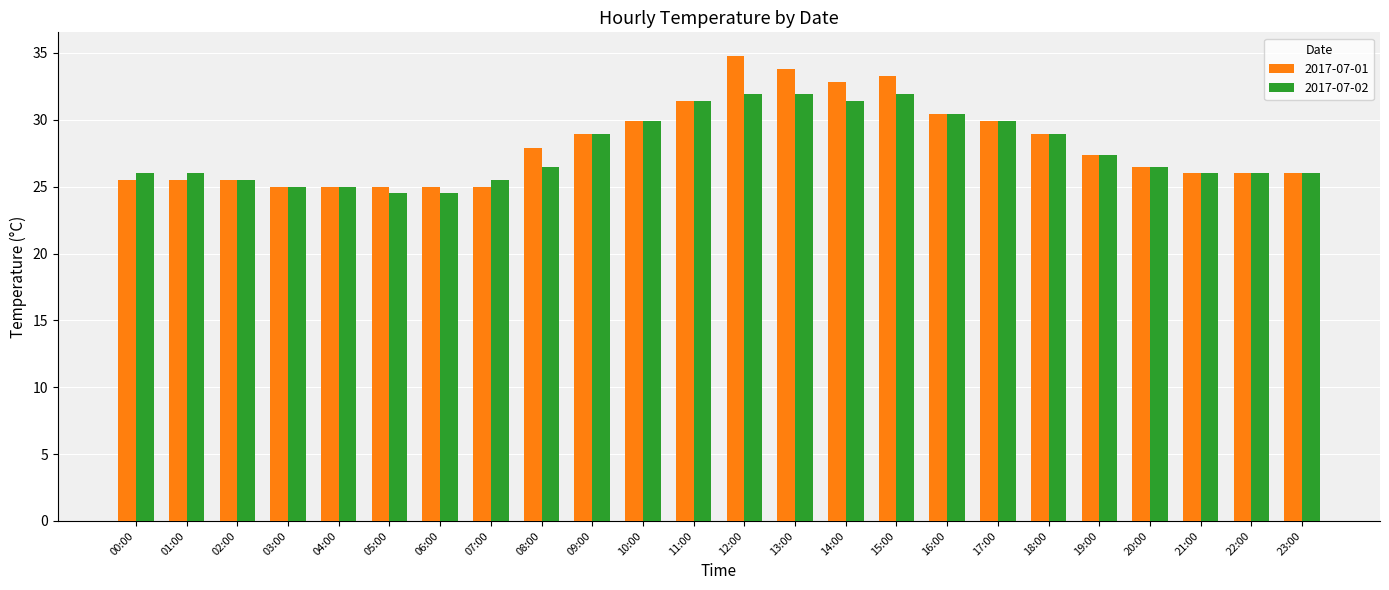

What is the label of the 15th bar from the left?

14:00